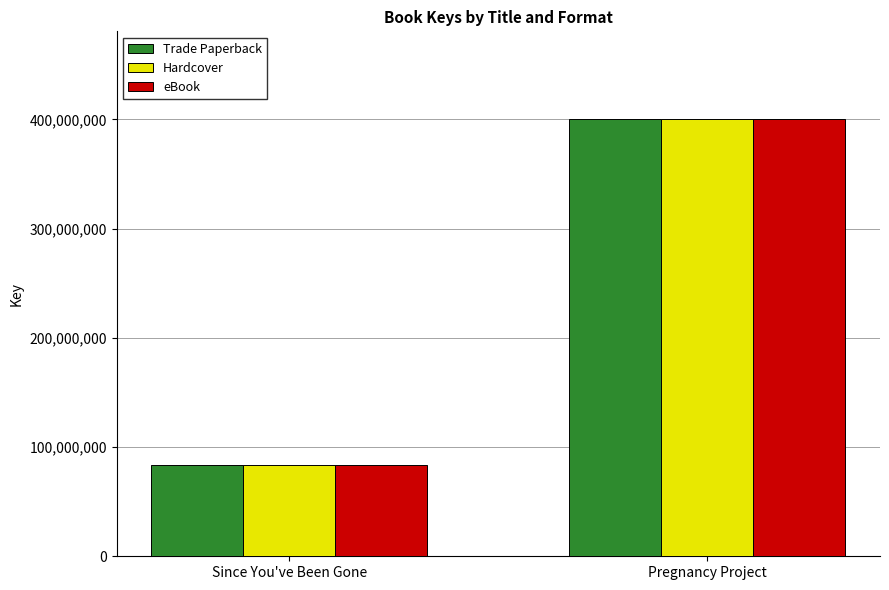

What is the value of the eBook bar at the 1st from the left?

83241328